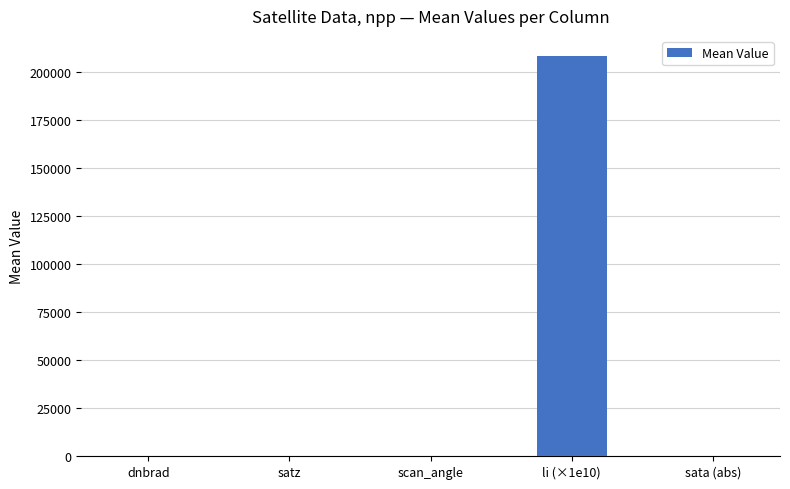

Which category has the highest value across all series?

li (×1e10)